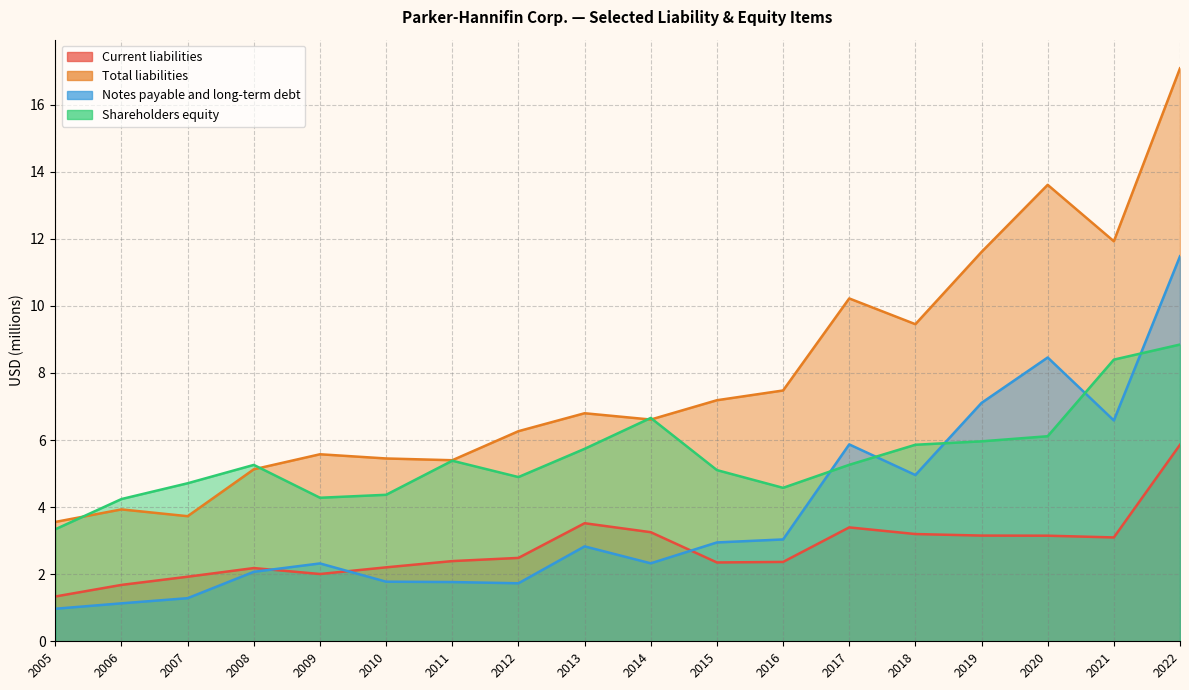

Is the value of Current liabilities at 2012 greater than the value of Shareholders equity at 2016?

No